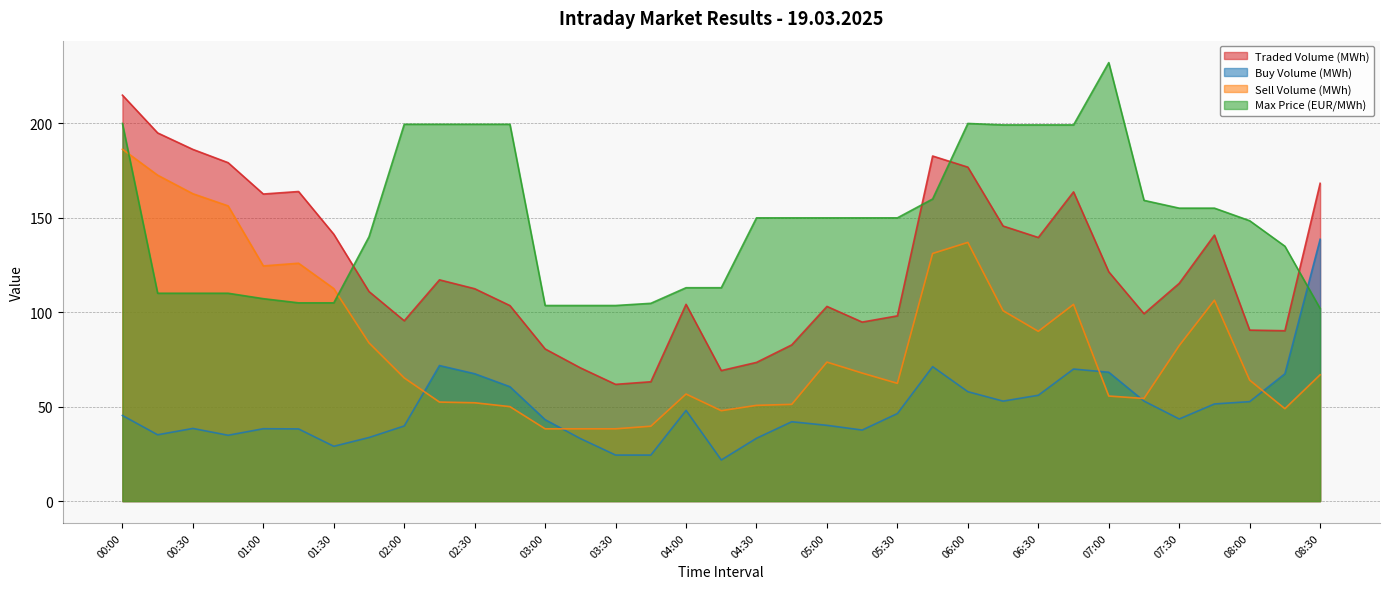

At which category is the sum across all series the highest?

00:00